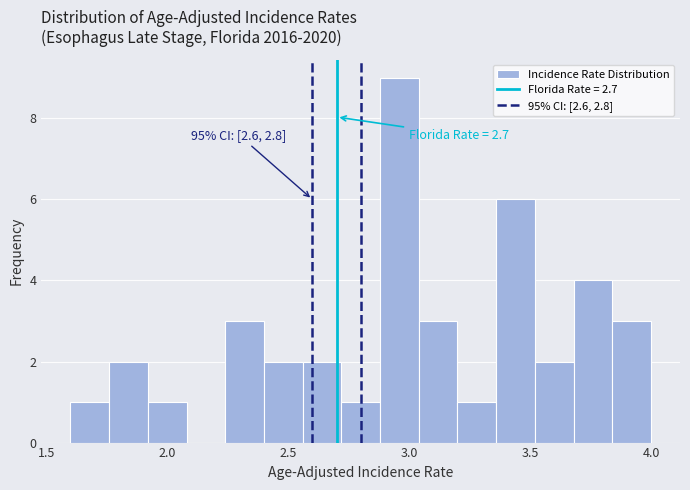

Read against the x-axis, roughly where is the centre of the tallest bar?

2.95